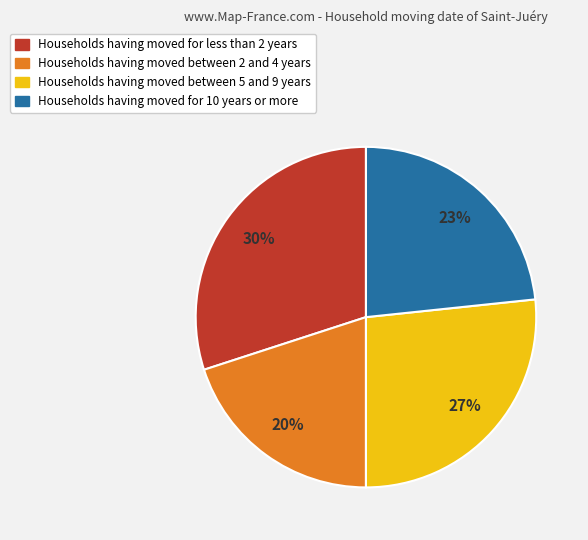

To the nearest percent, what is the difference between the largest and smallest slice percentages?

10%